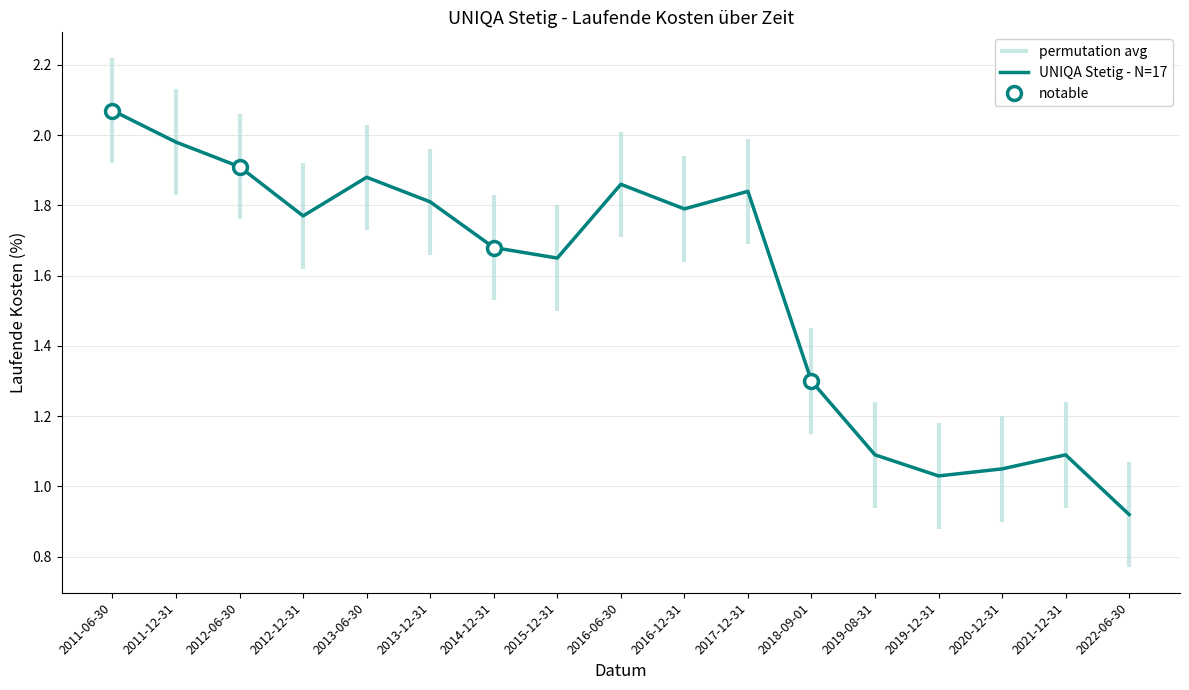

True or false: the data shows 2.0 at 2011-12-31.

True